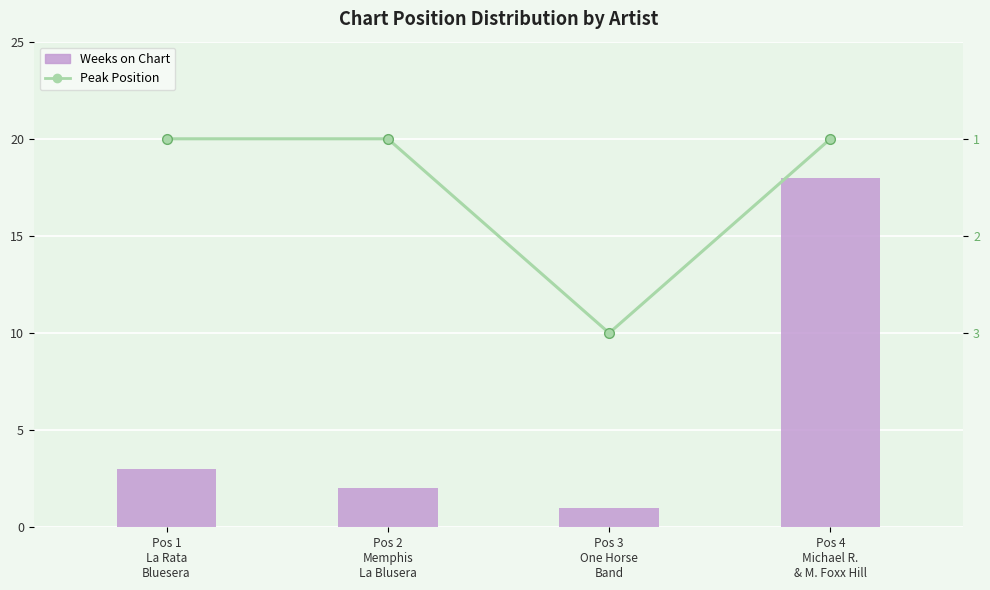

At which label is Weeks on Chart closest to 9?

Pos 1
La Rata
Bluesera